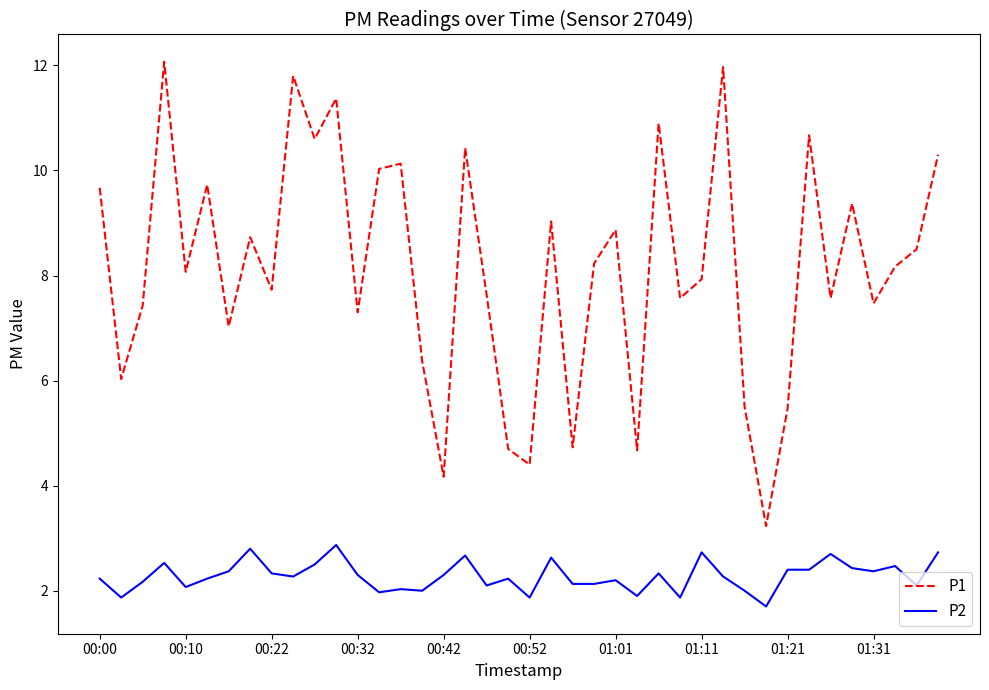

What is the difference between the maximum and minimum values in the P1 series?

8.8